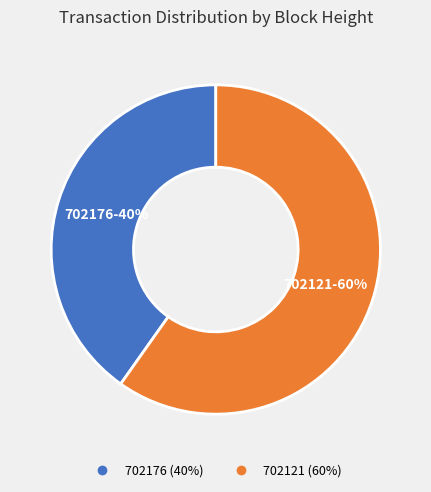

Is it true that 702176 is 40% of the pie?

True